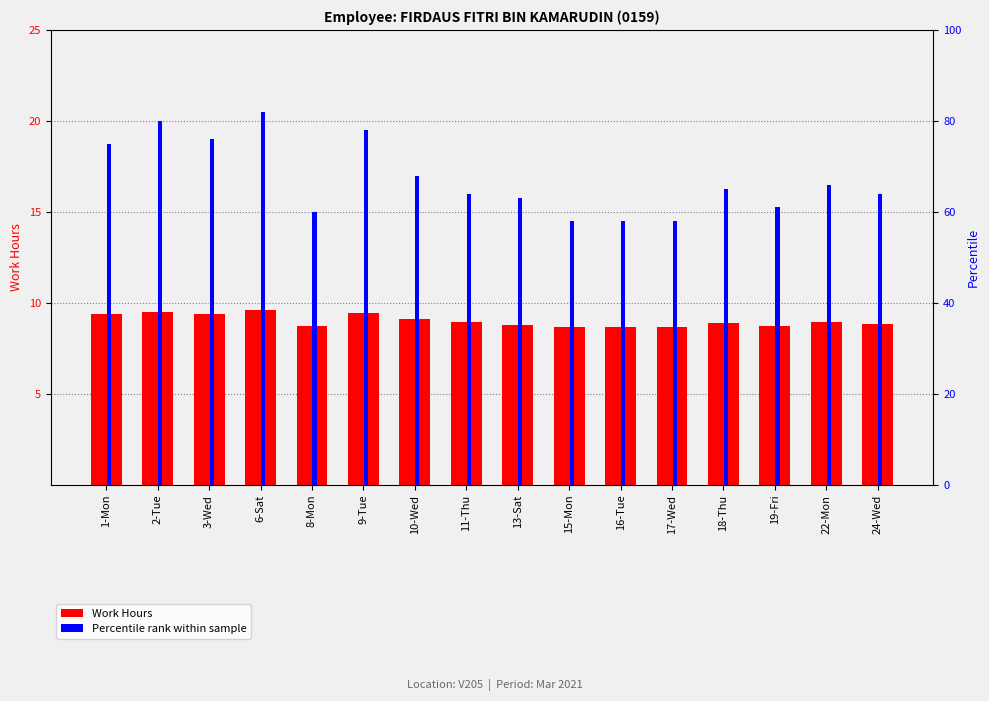

What is the difference between the maximum and minimum values in the Percentile Rank series?

24.0